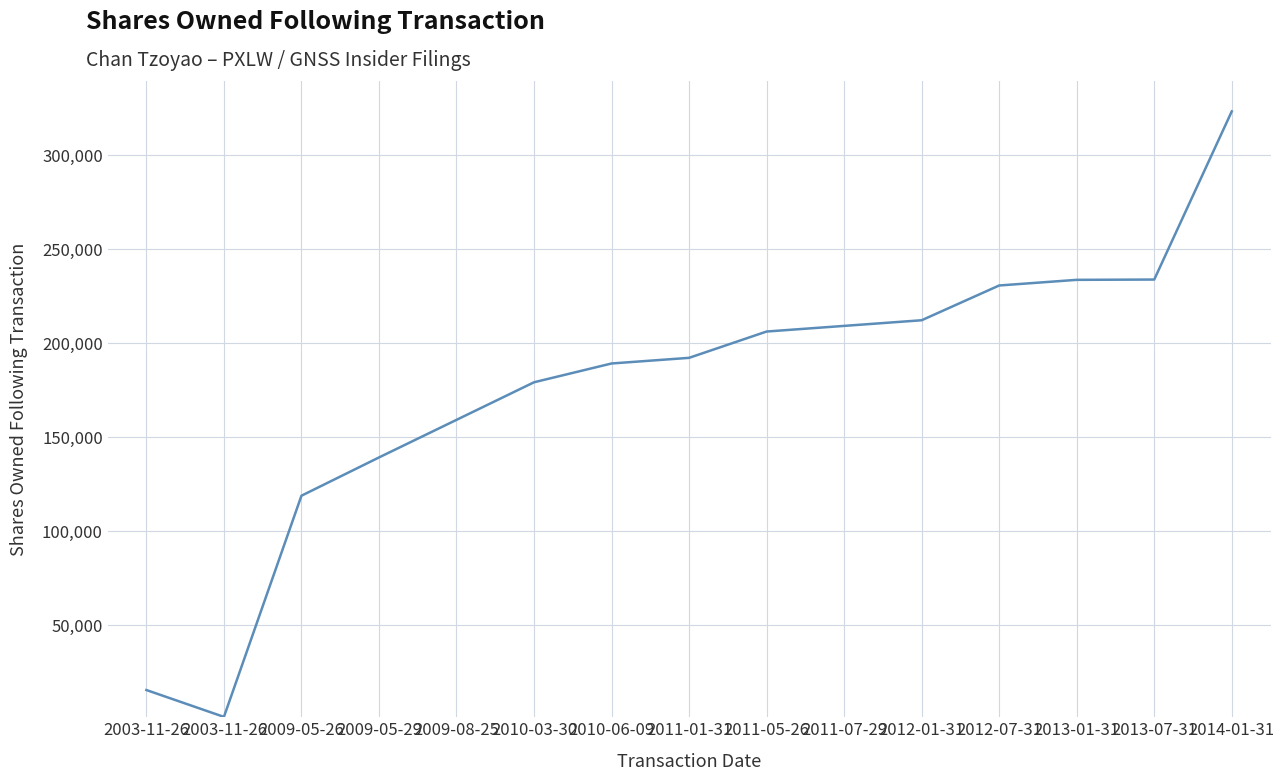

Is it true that the value at 2013-07-31 is 401199?

False